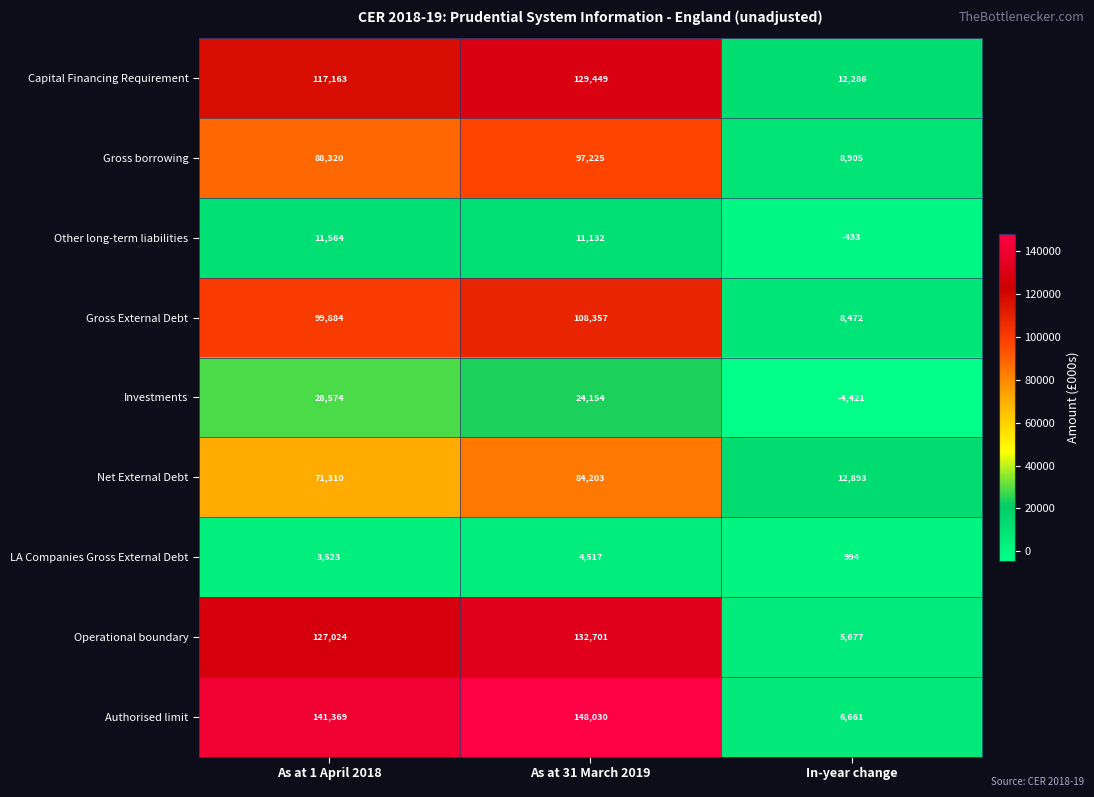

Reading left to right, list all the values displayed in this chart.

Capital Financing Requirement: 117163	129449	12286
Gross borrowing: 88320	97225	8905
Other long-term liabilities: 11564	11132	-433
Gross External Debt: 99884	108357	8472
Investments: 28574	24154	-4421
Net External Debt: 71310	84203	12893
LA Companies Gross External Debt: 3523	4517	994
Operational boundary: 127024	132701	5677
Authorised limit: 141369	148030	6661